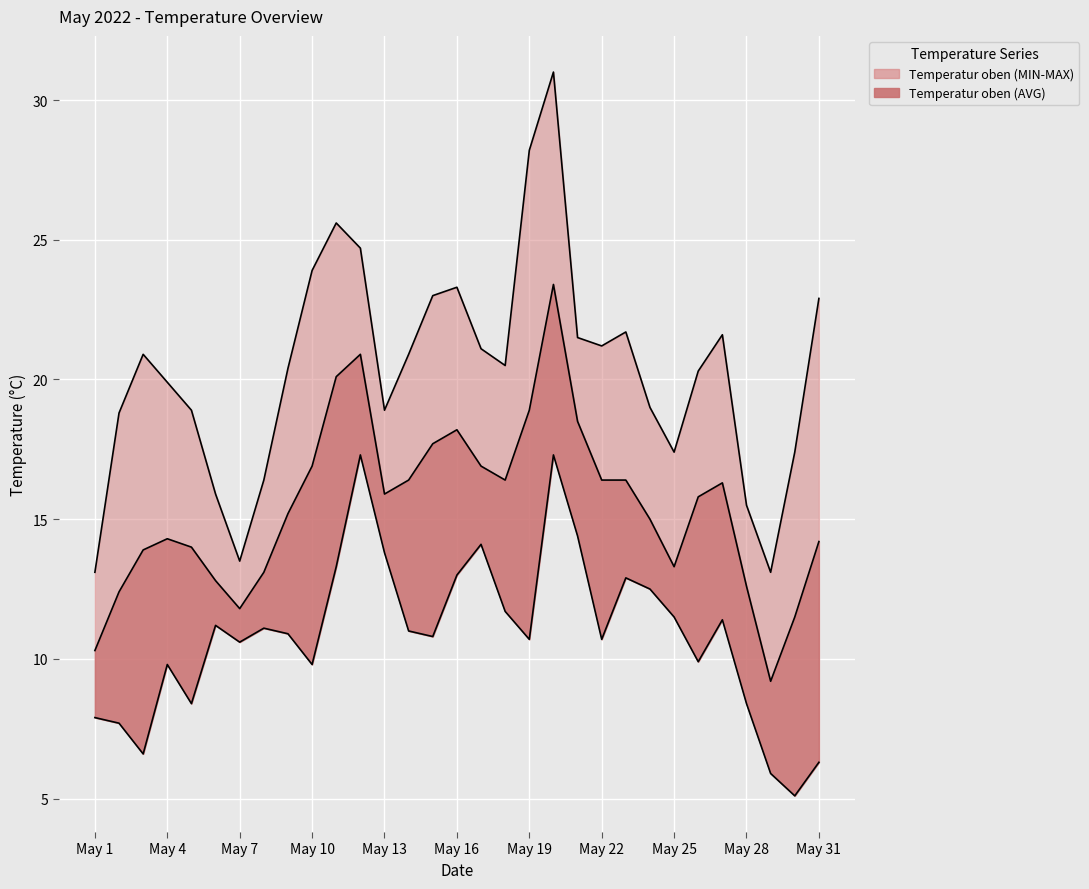

At May 26, list the series in order from largest to smallest.

Temperatur oben (MAX), Temperatur oben (AVG), Temperatur oben (MIN)